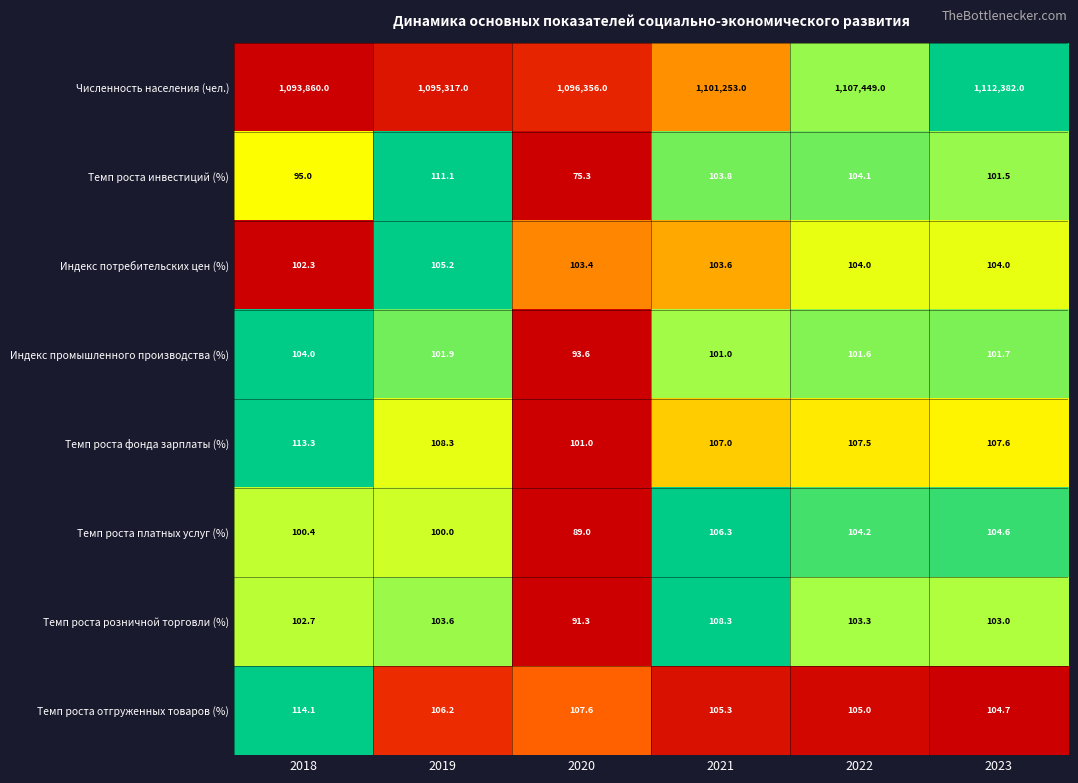

What is the sum of all Темп роста фонда зарплаты (%) values?

644.7